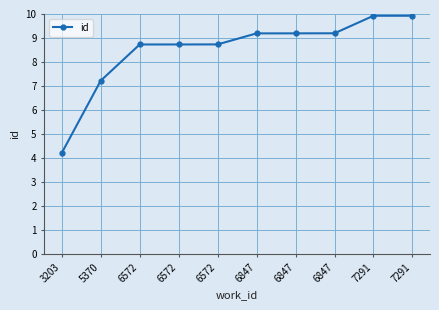

What is the difference between the maximum and minimum values?

5.7